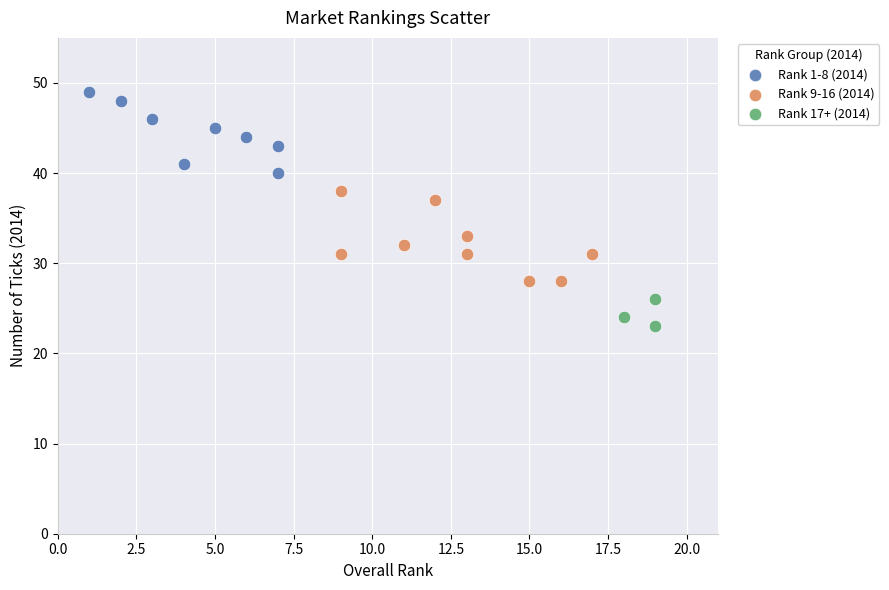

What are all the series names shown in the legend?

Rank 1-8 (2014), Rank 9-16 (2014), Rank 17+ (2014)